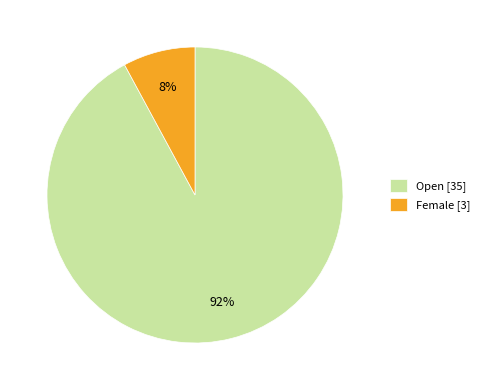

Which category has the biggest portion of the pie?

Open [35]